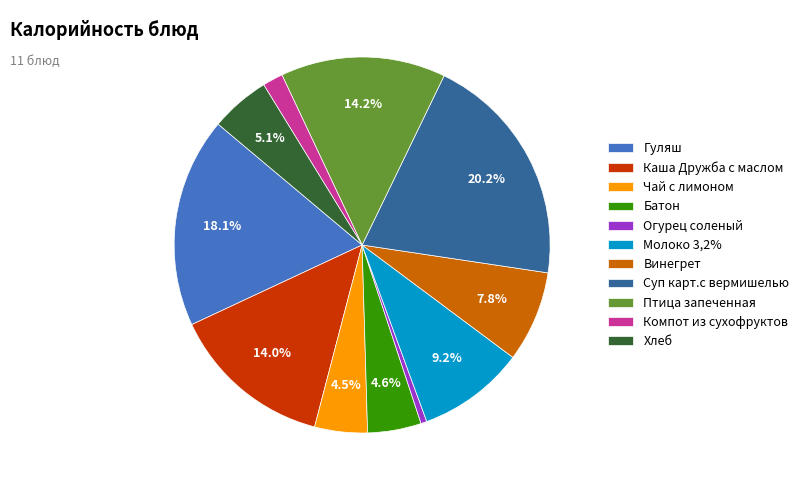

How many slices are in this pie chart?

11